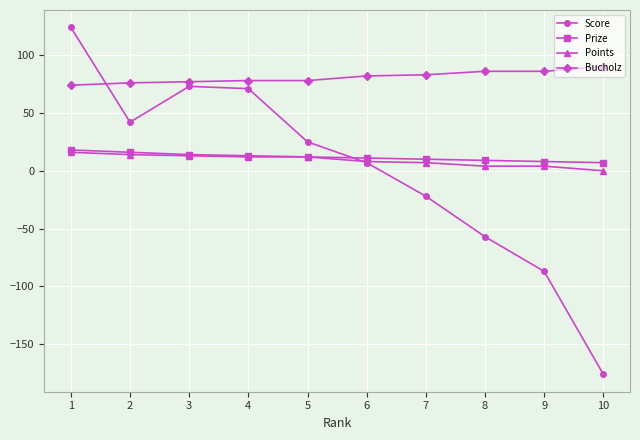

How many series are shown in this chart?

4